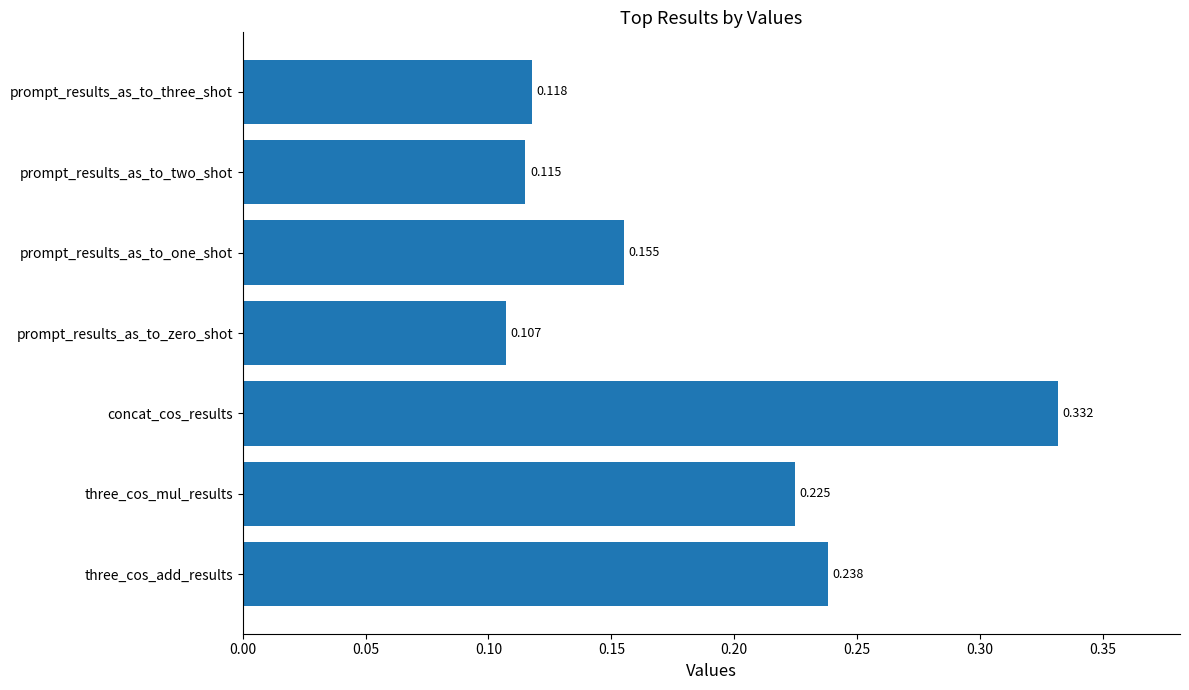

List the labels in order of value, largest first.

concat_cos_results, three_cos_add_results, three_cos_mul_results, prompt_results_as_to_one_shot, prompt_results_as_to_three_shot, prompt_results_as_to_two_shot, prompt_results_as_to_zero_shot